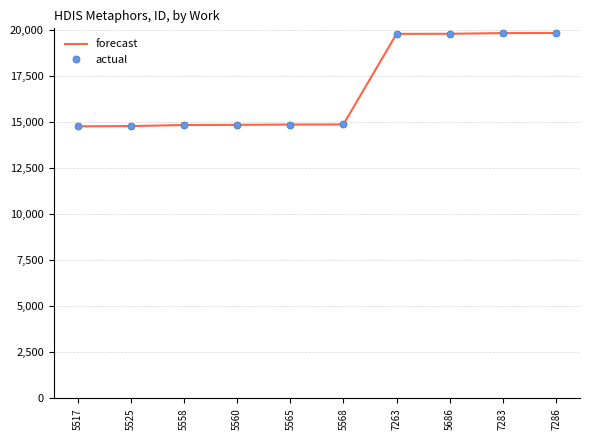

What is the minimum value shown in the chart?

14776